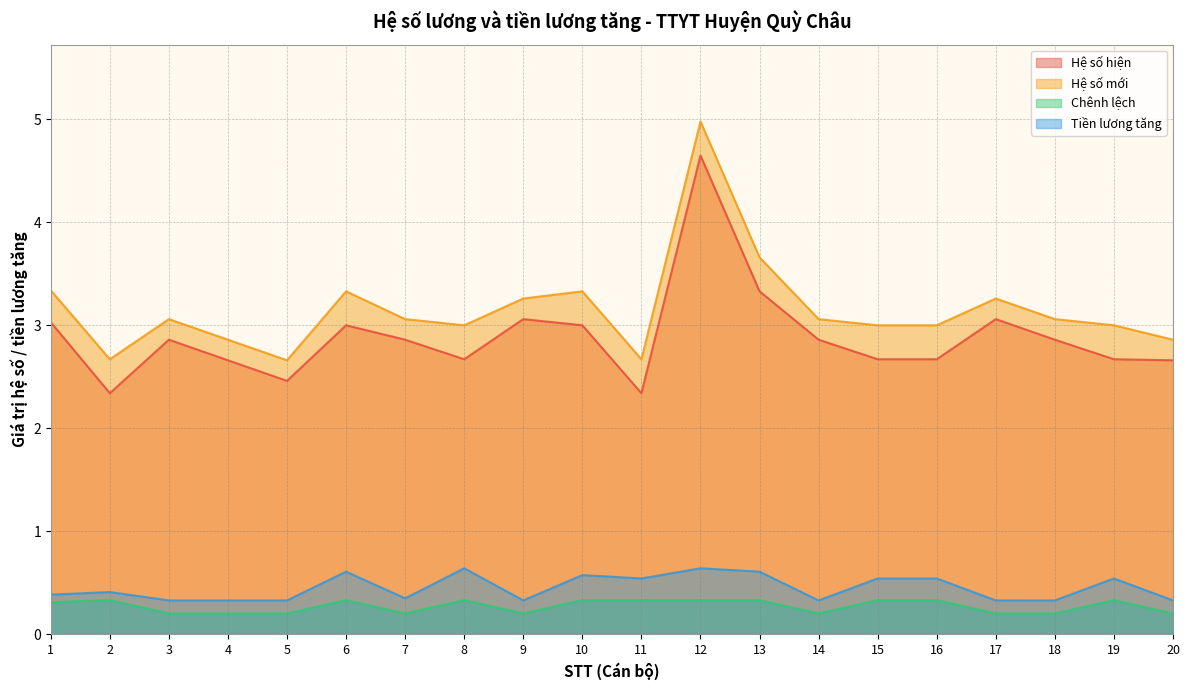

True or false: Hệ số hiện has more than 0 interior local peaks.

True